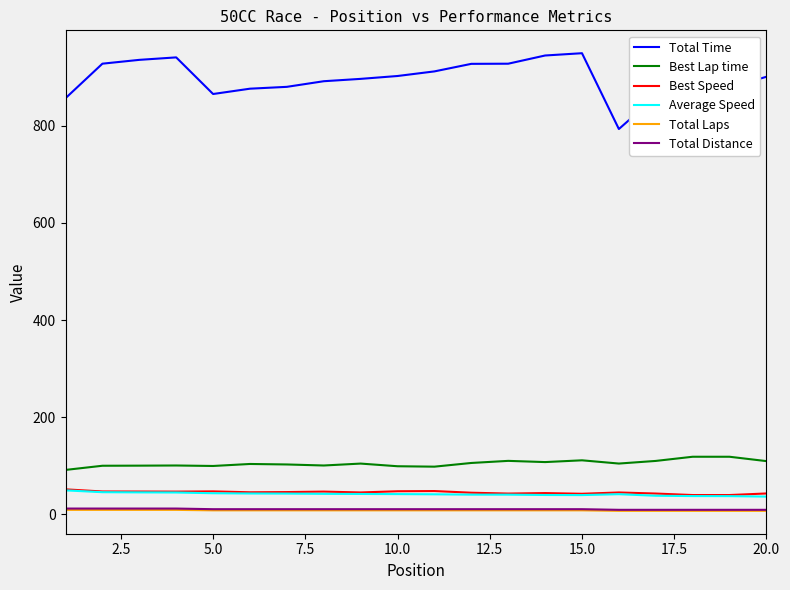

What is the difference between the maximum and minimum values in the Total Distance series?

2.6